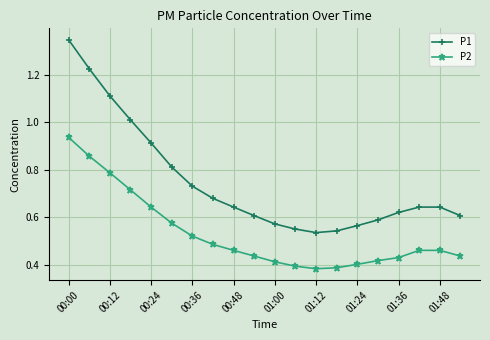

True or false: P2 and P1 cross at least once.

False